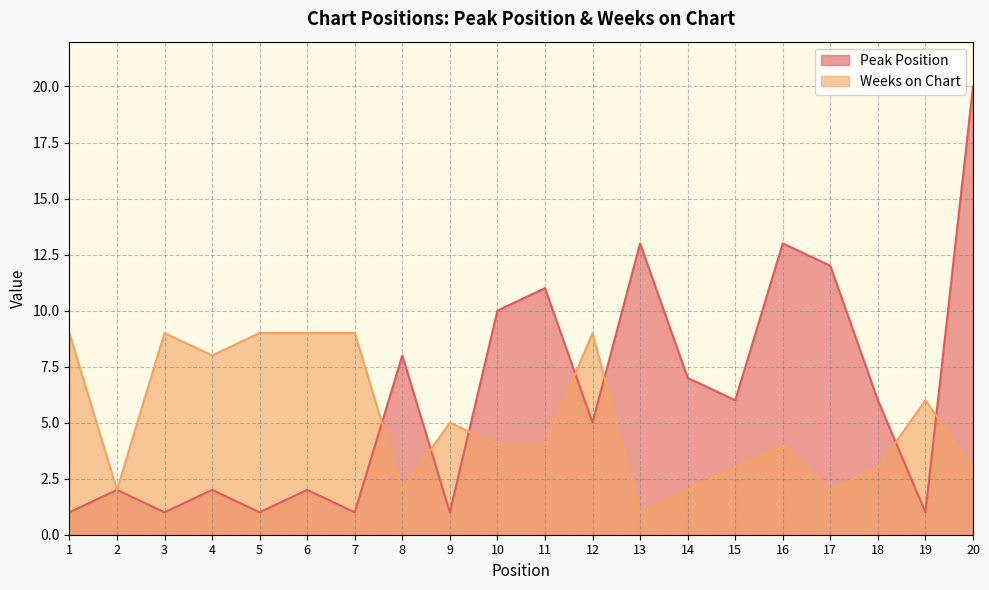

Which label corresponds to the largest value in the chart?

20